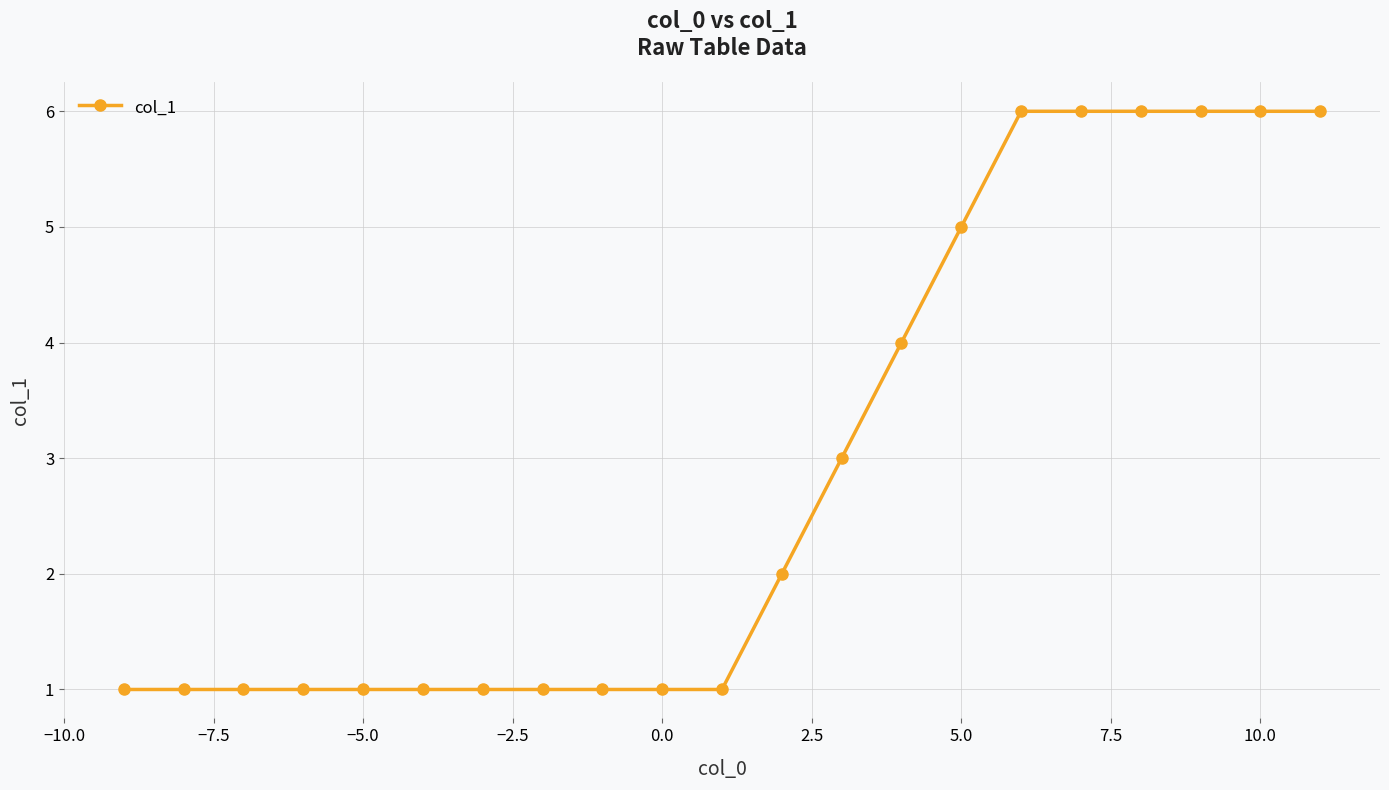

What is the difference between the maximum and minimum values?

5